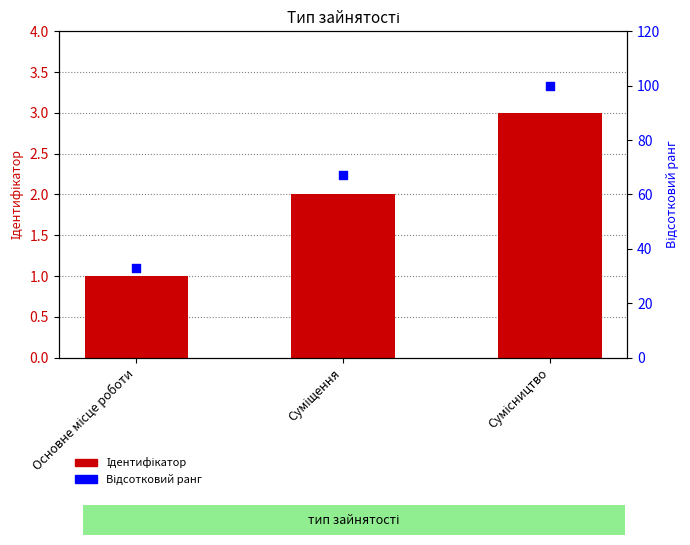

At which category is the sum across all series the highest?

Сумісництво